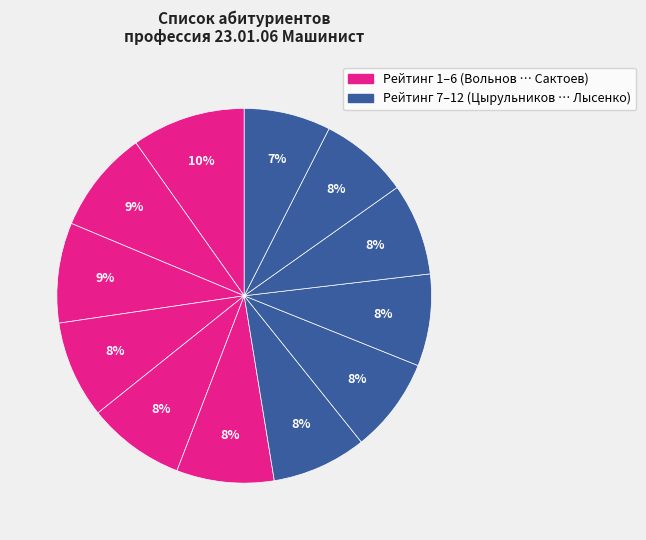

Is there any slice that represents more than half of the pie?

No